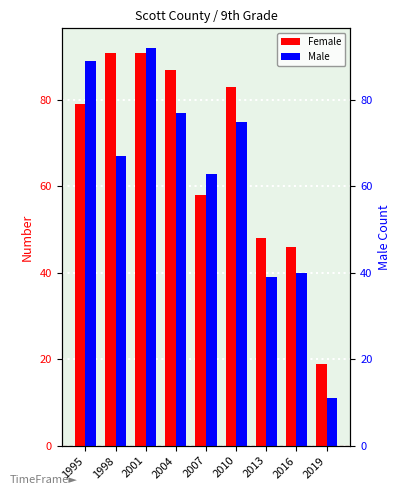

Reading right to left, transcribe all the data shown in this chart.

Female: 2019=19	2016=46	2013=48	2010=83	2007=58	2004=87	2001=91	1998=91	1995=79
Male: 2019=11	2016=40	2013=39	2010=75	2007=63	2004=77	2001=92	1998=67	1995=89